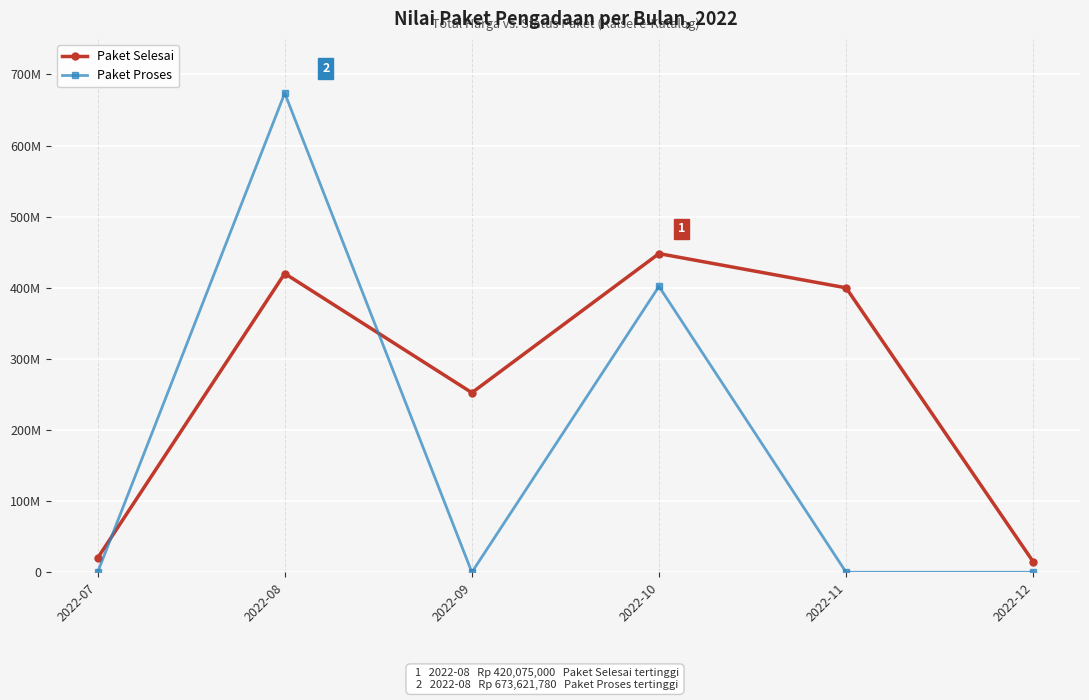

Is this an area chart (filled region under the line)?

No